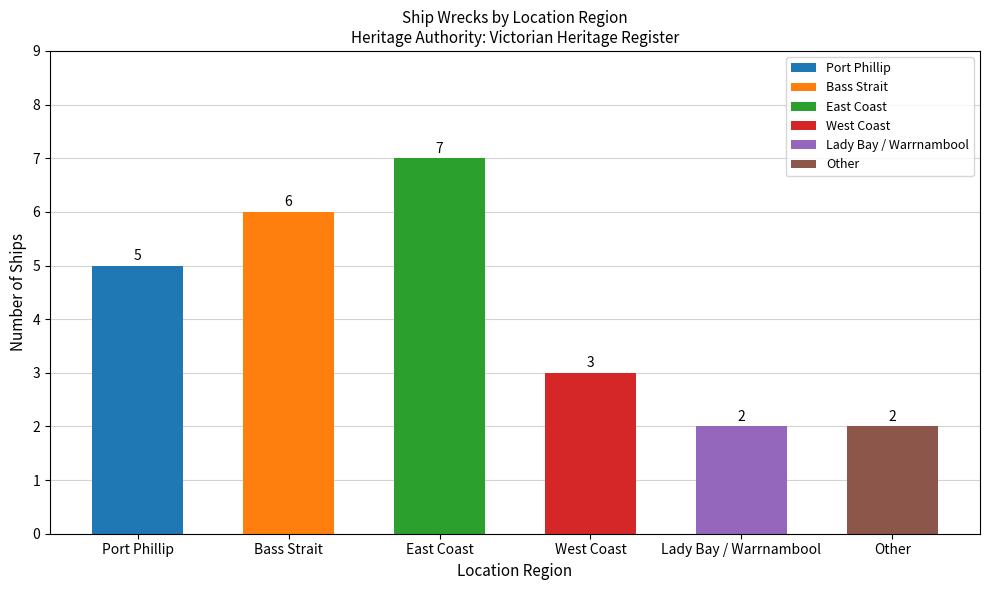

What is the label of the 1st bar from the left?

Port Phillip